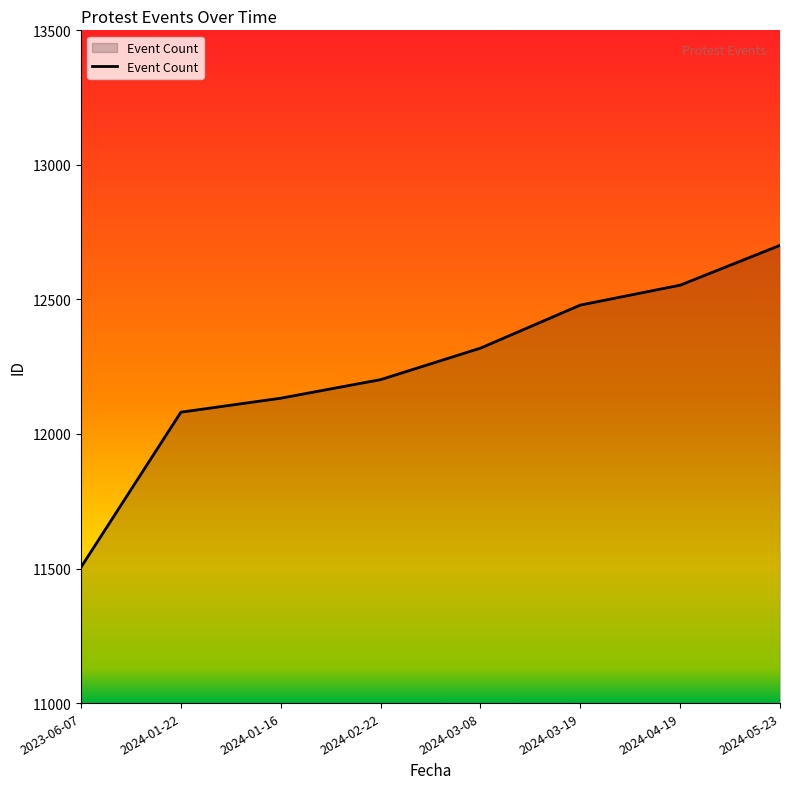

The chart shows a value of 20402 at 2024-02-22. True or false?

False